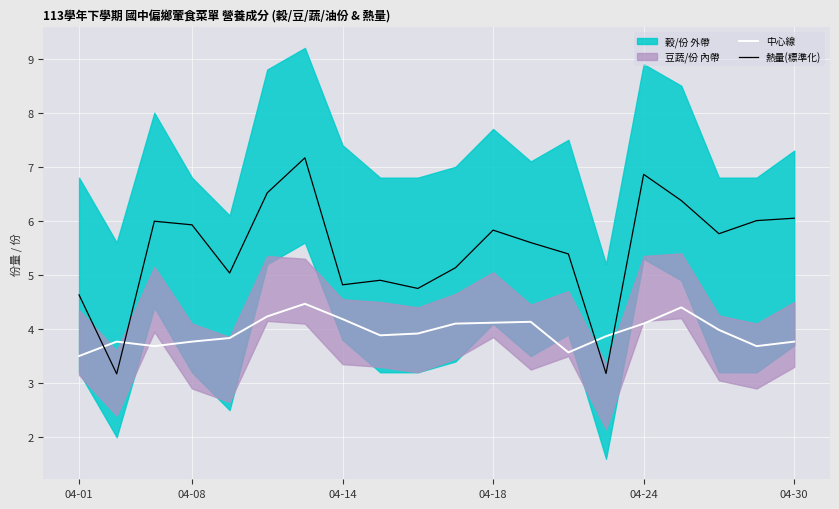

How many intersections are there between 熱量(標準化) and 中心線?

4